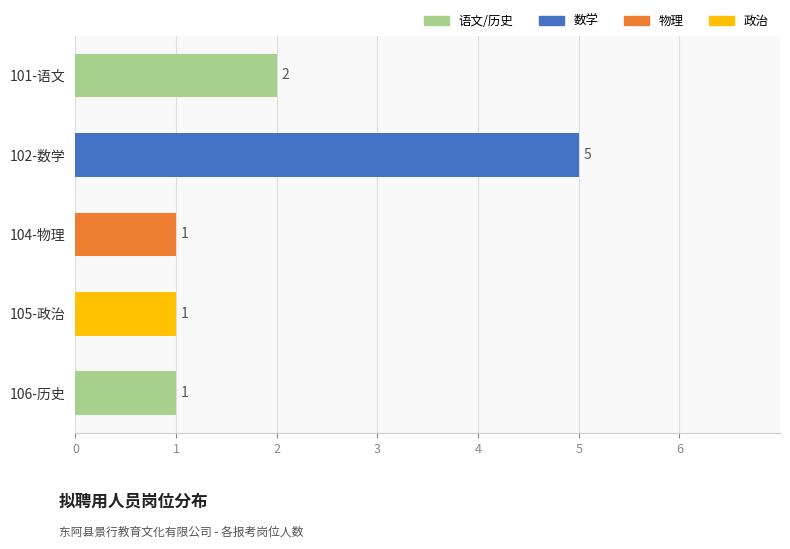

How many values are between 1 and 2?

4